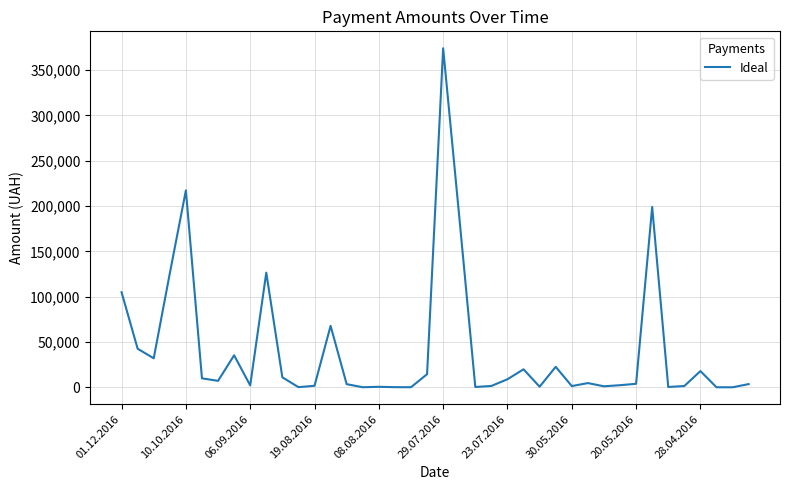

What is the maximum value shown in the chart?

374014.2